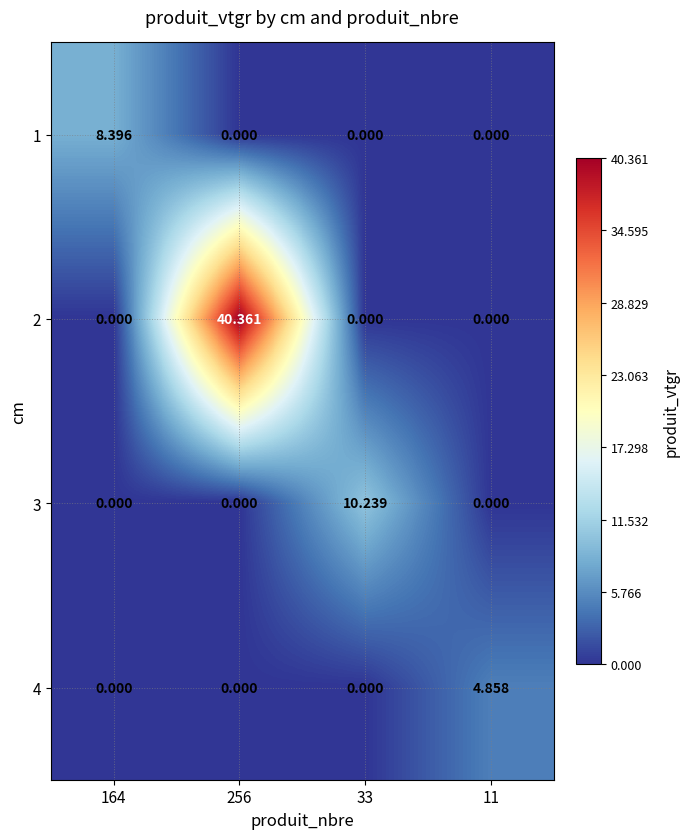

What is the total value across all series at 33?

10.2